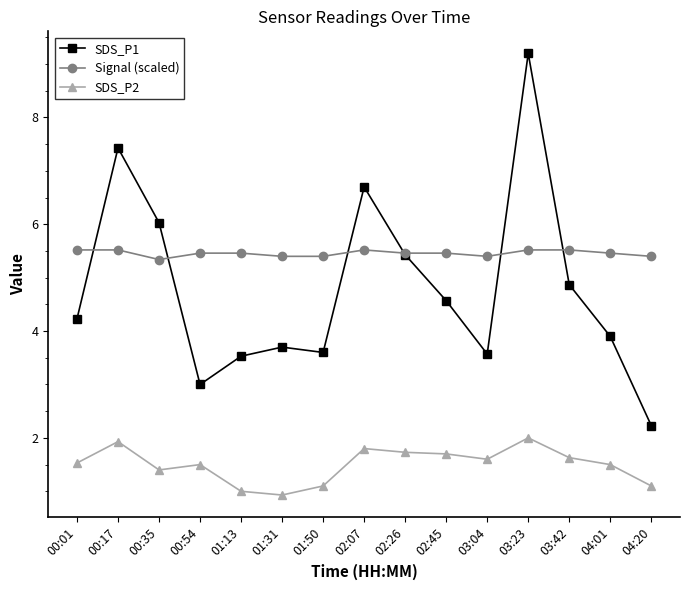

Rank the series by their average value, from highest to lowest.

Signal (scaled), SDS_P1, SDS_P2